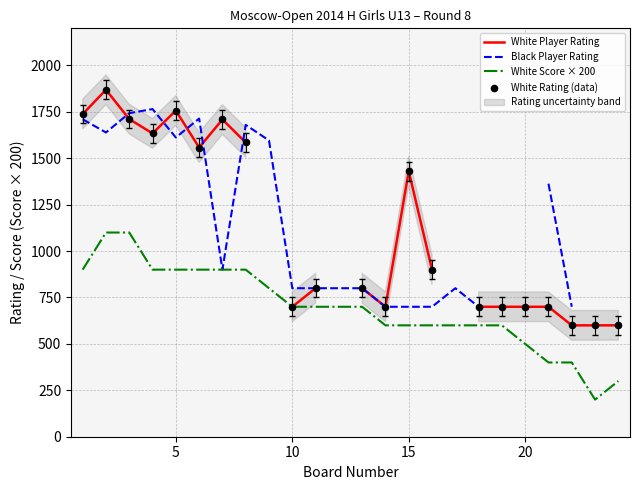

Which series has the largest total across all categories?

Player Rating (White)